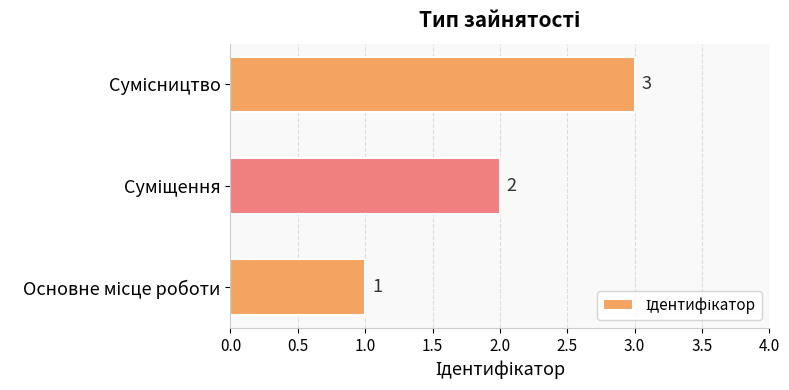

Are the bars grouped side by side (vs. stacked)?

No